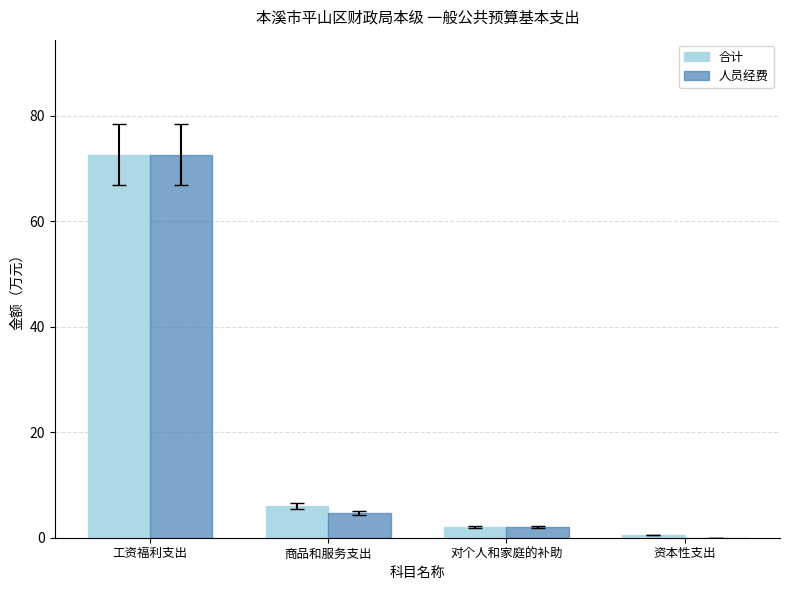

What is the maximum value for 人员经费?

72.6